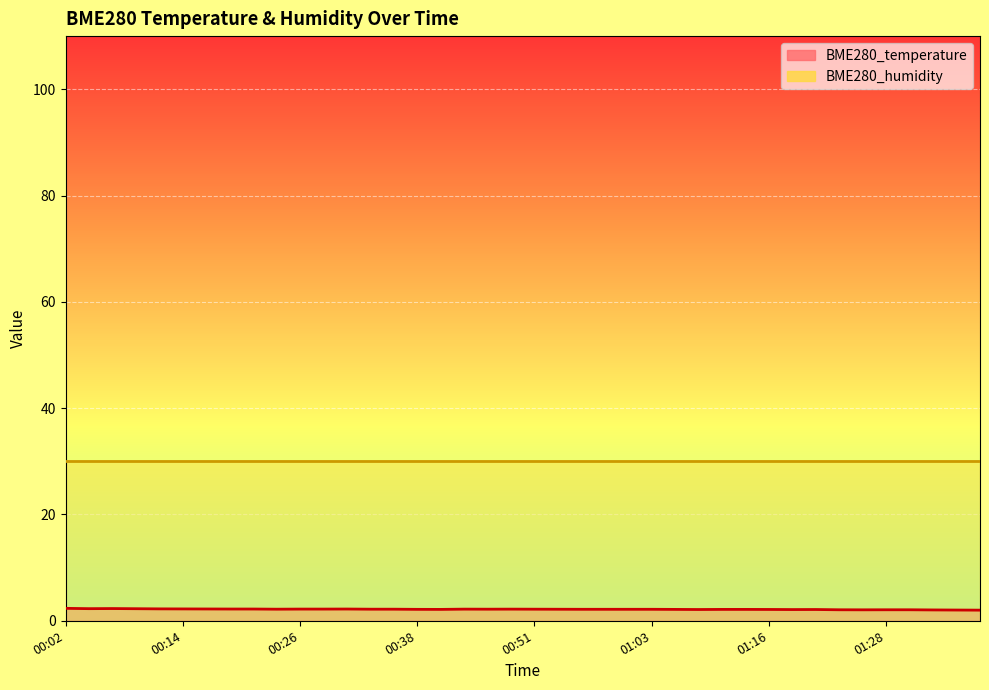

The chart shows a value of 2.9 at 00:26. True or false?

False